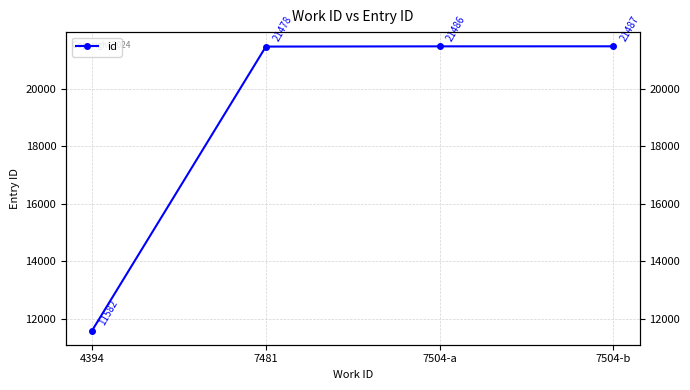

List the labels in order of value, largest first.

7504-b, 7504-a, 7481, 4394